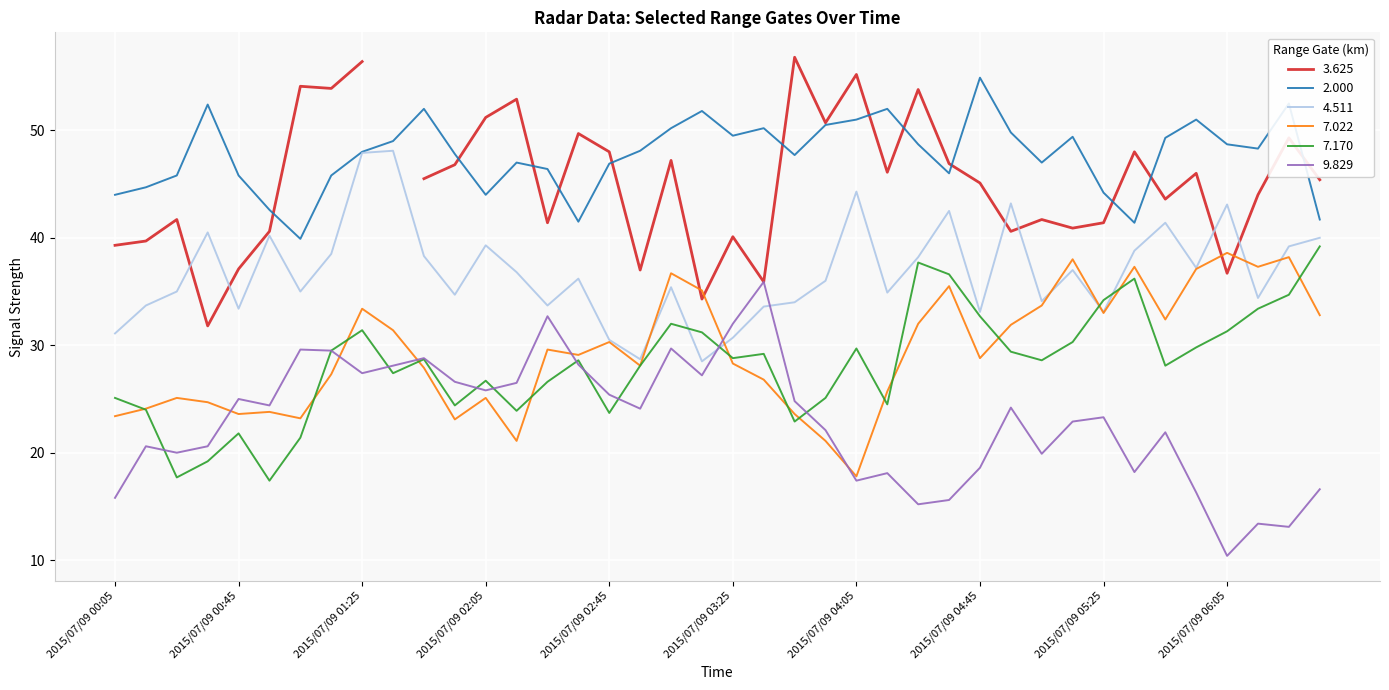

What is the sum of all 2.000 values?

1907.5